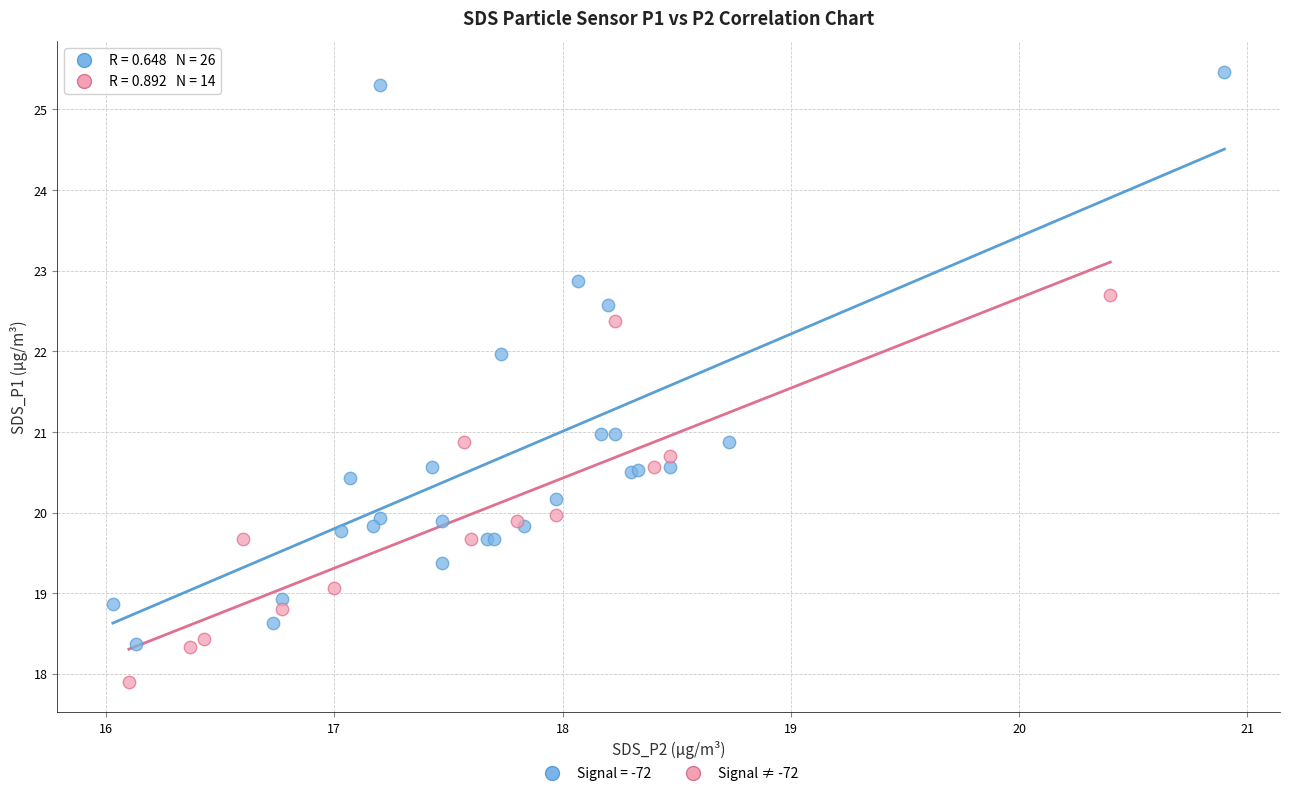

Which series reaches the minimum Y coordinate?

Signal ≠ -72